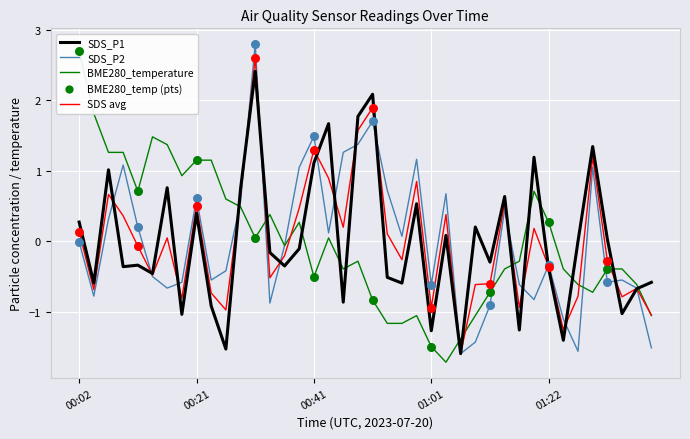

At how many categories does at least one series exceed 0?

31